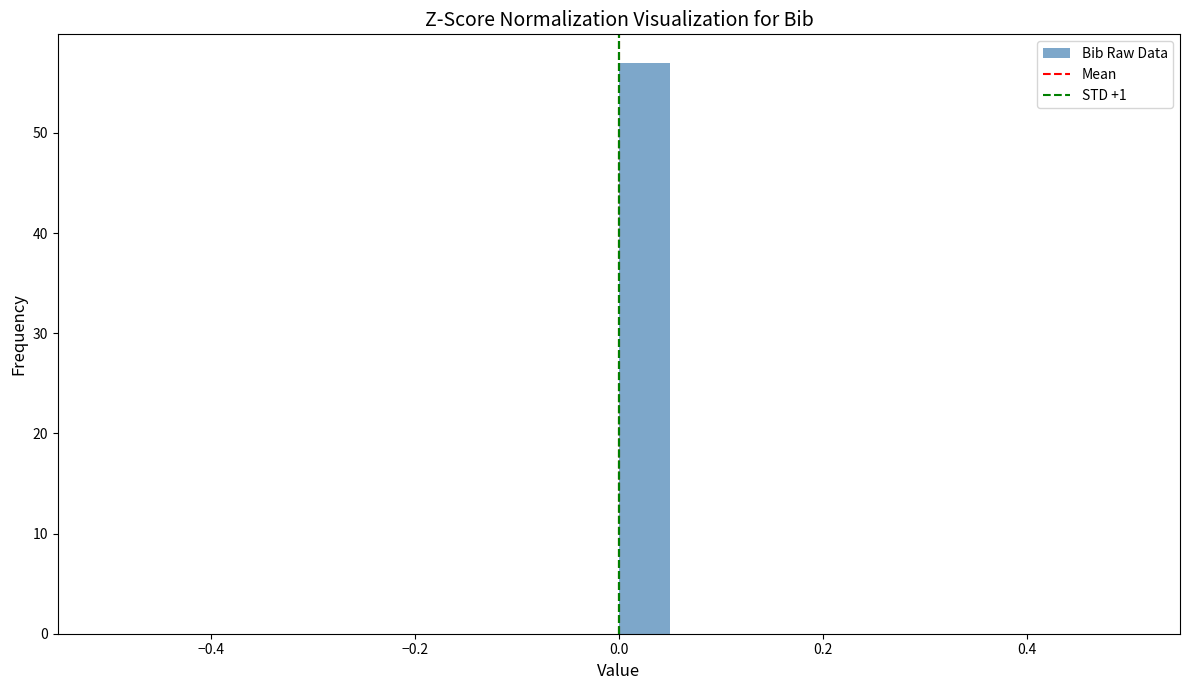

Read against the x-axis, roughly where is the centre of the tallest bar?

0.02